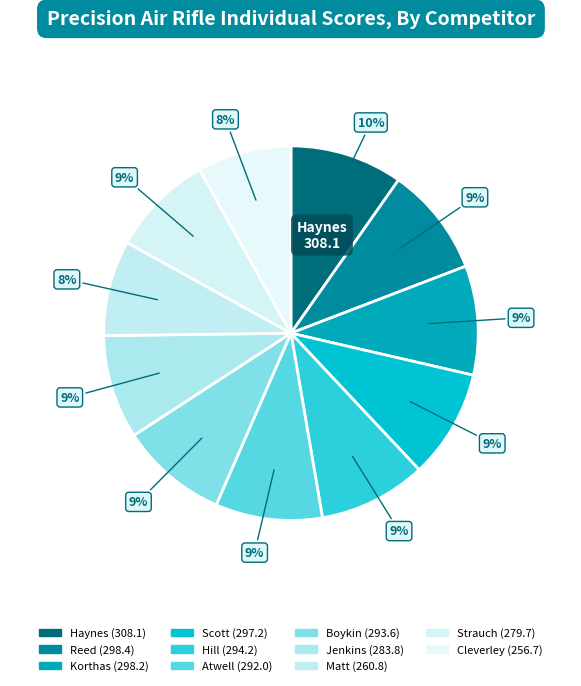

To the nearest percent, what is the average slice percentage?

9%